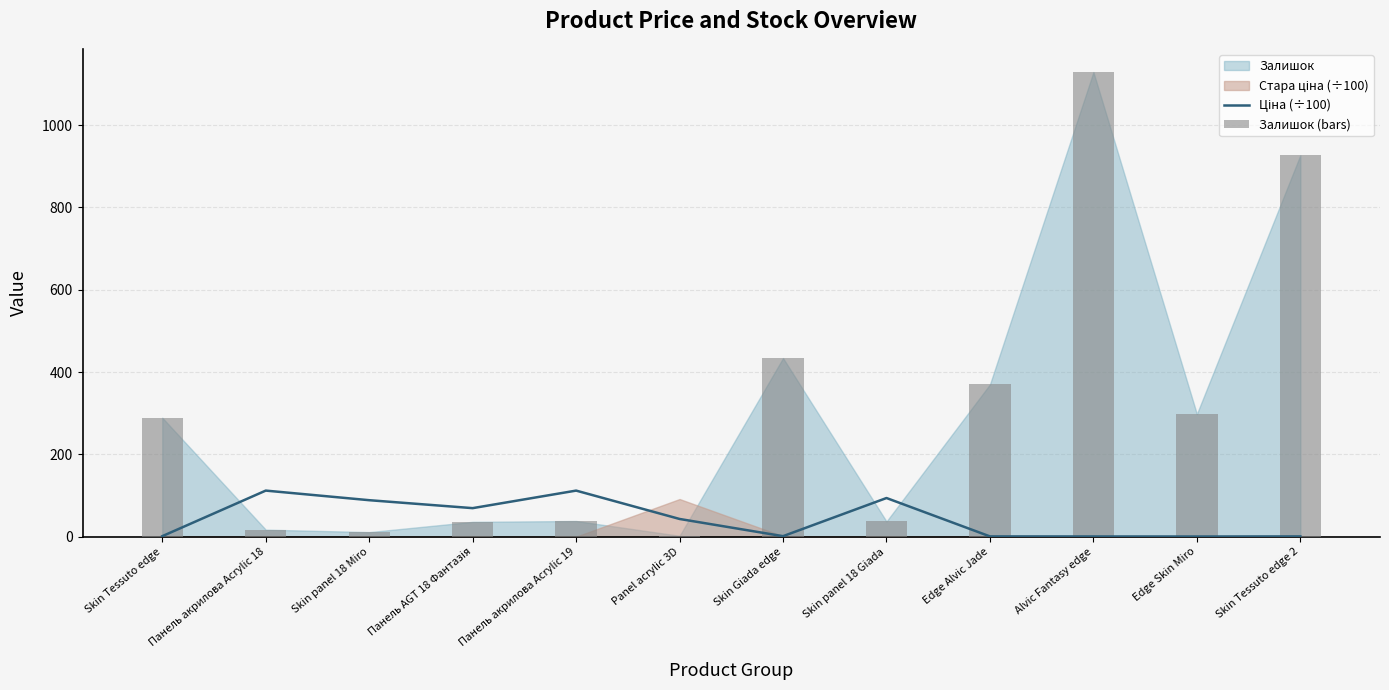

True or false: Ціна (÷100) has a value of 1.8 at Skin Tessuto edge.

False